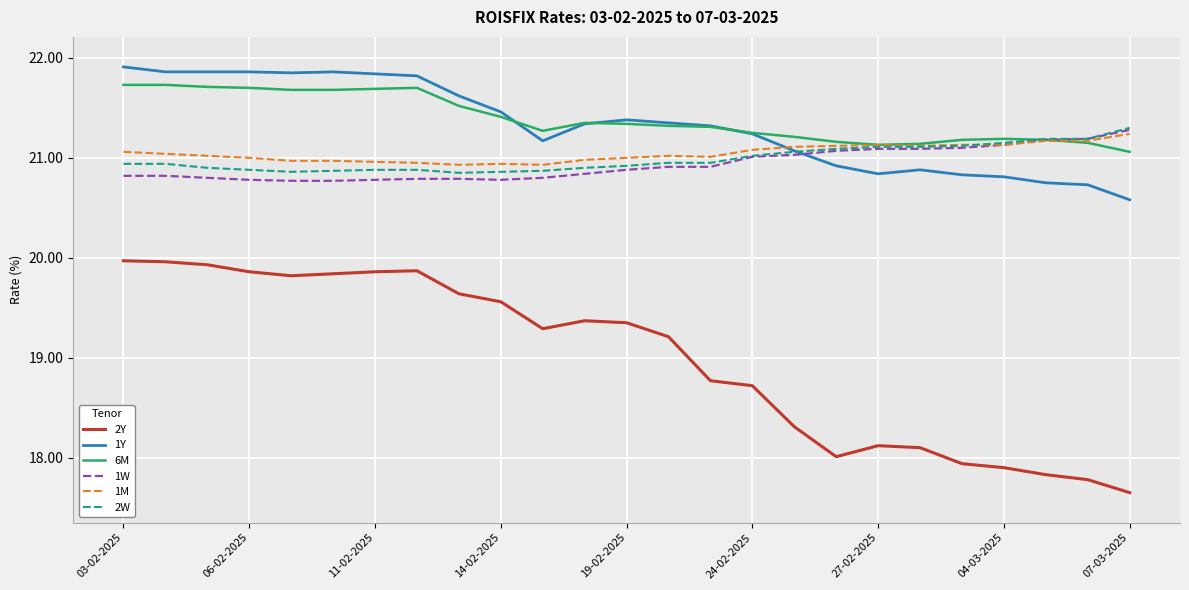

True or false: 6M and 2Y cross at least once.

False